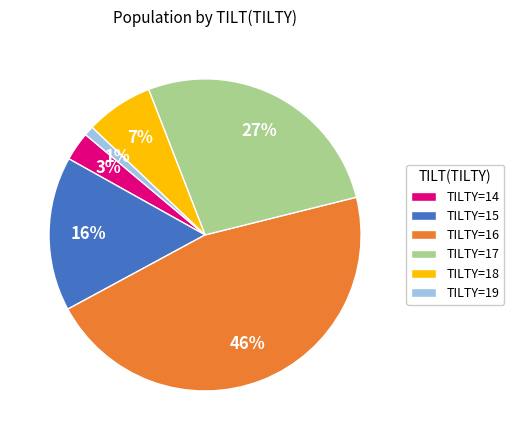

How many segments does this pie chart have?

6